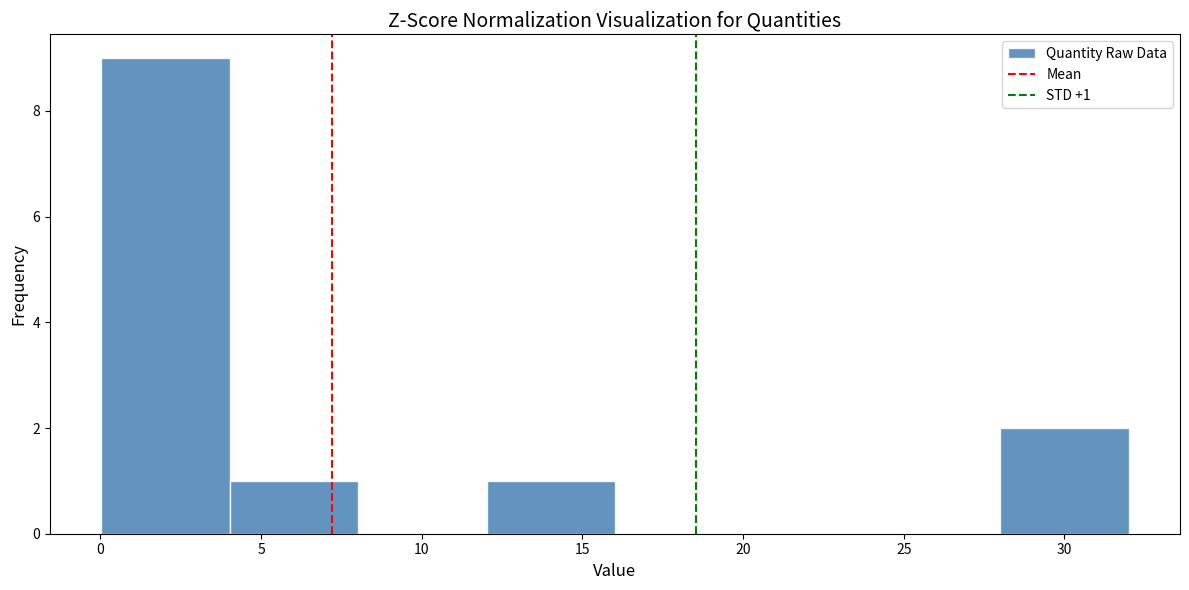

Which range on the x-axis has the tallest bar?

0 to 4